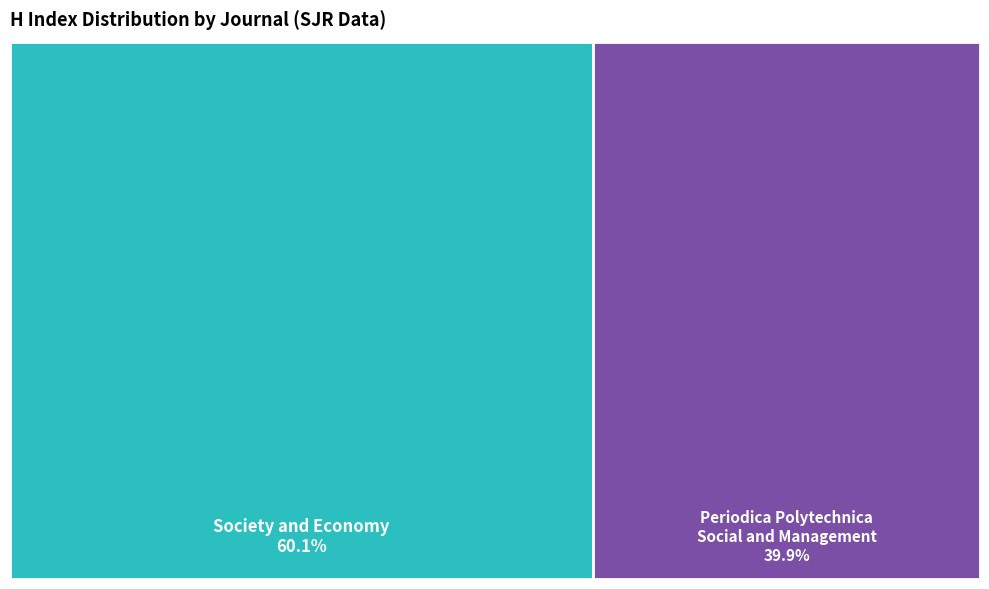

To the nearest percent, what portion does Periodica Polytechnica, Social and Management Sciences represent?

40%